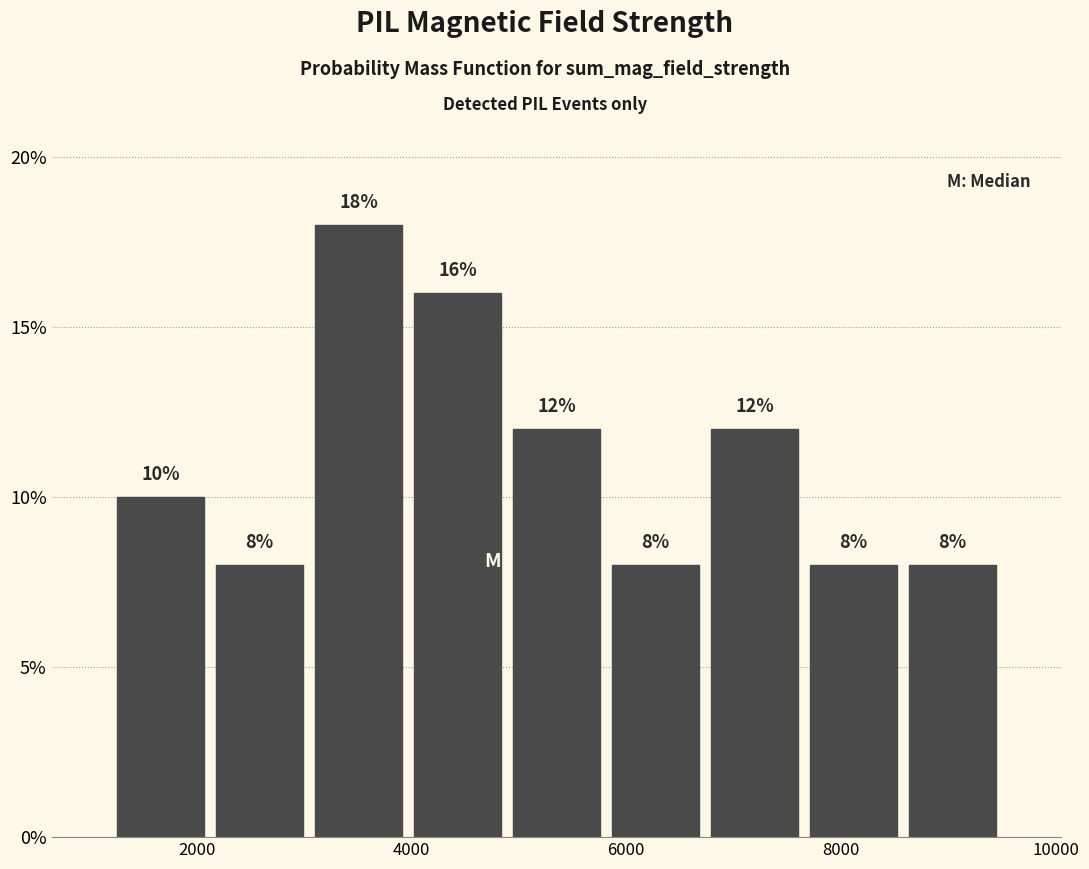

Reading left to right, list every bar in this chart as the range it spans on the x-axis followed by its height. The bar edges are not printed on the chart, so give them approximately, as read against the axis.

1200 to 2200: 10
2200 to 3000: 8
3000 to 4000: 18
4000 to 4800: 16
4800 to 5800: 12
5800 to 6800: 8
6800 to 7600: 12
7600 to 8600: 8
8600 to 9600: 8